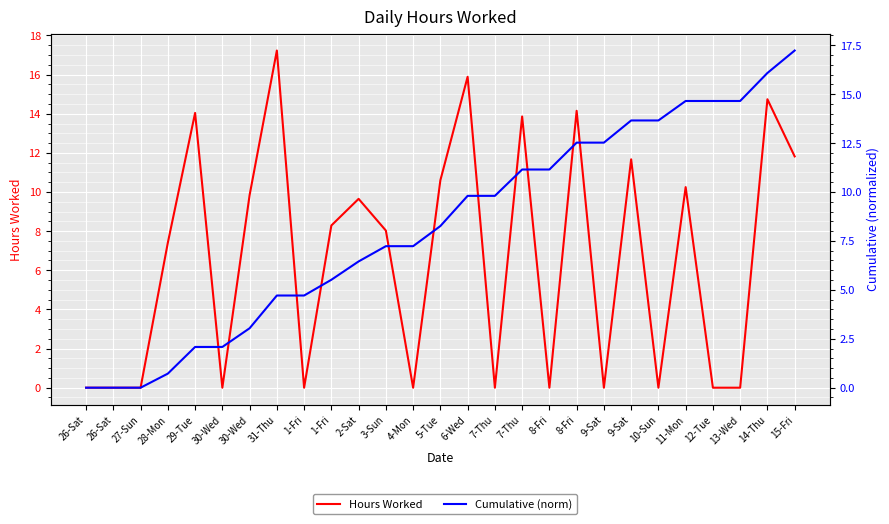

The value of Hours Worked at 6-Wed is 6.1. True or false?

False